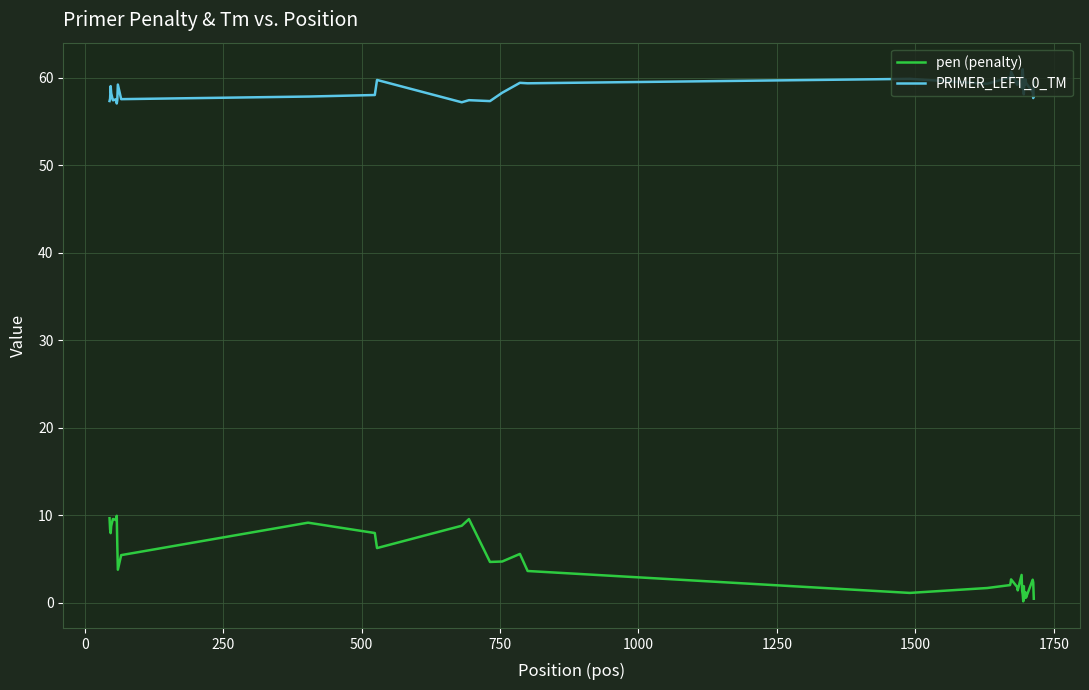

Rank the series by their maximum value, from highest to lowest.

PRIMER_LEFT_0_TM, pen (penalty)